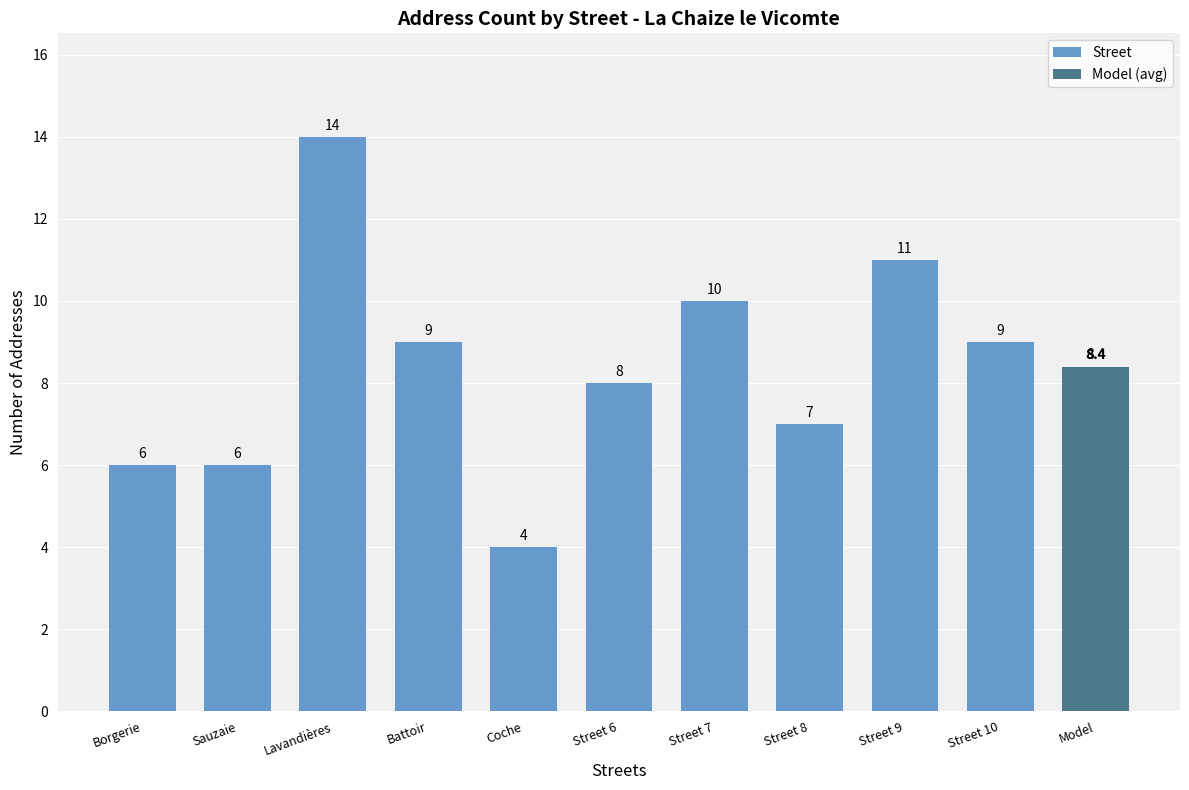

The value at Street 6 is 8.0. True or false?

True